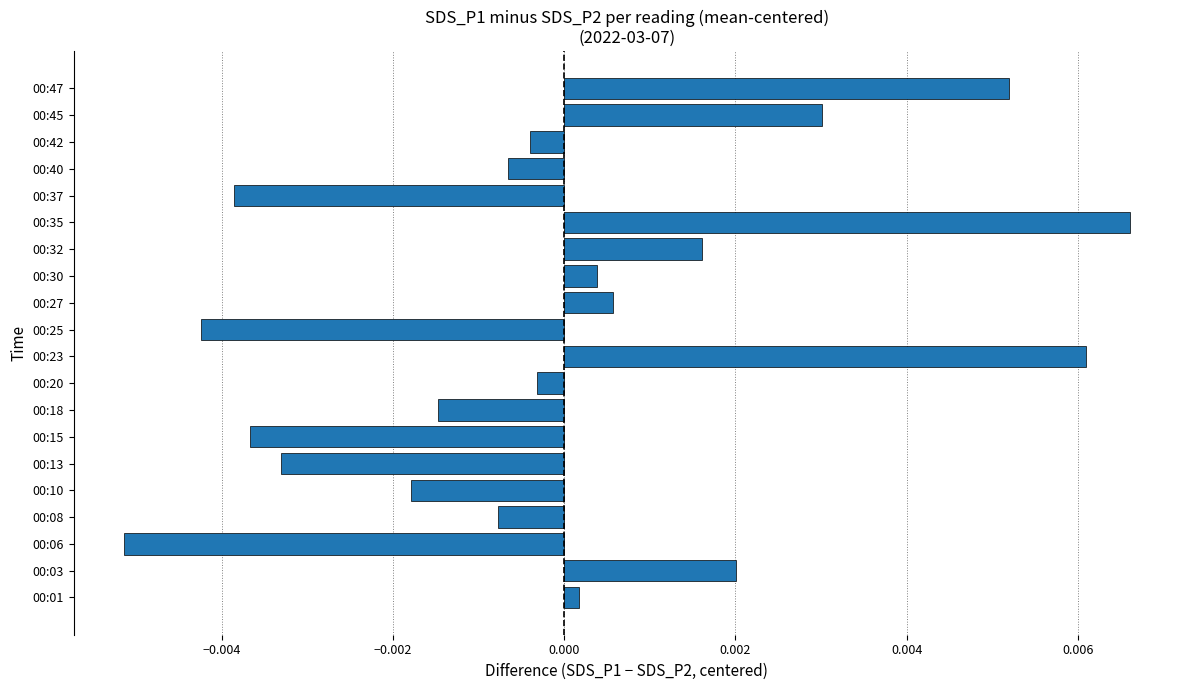

Which category has the highest value across all series?

00:35